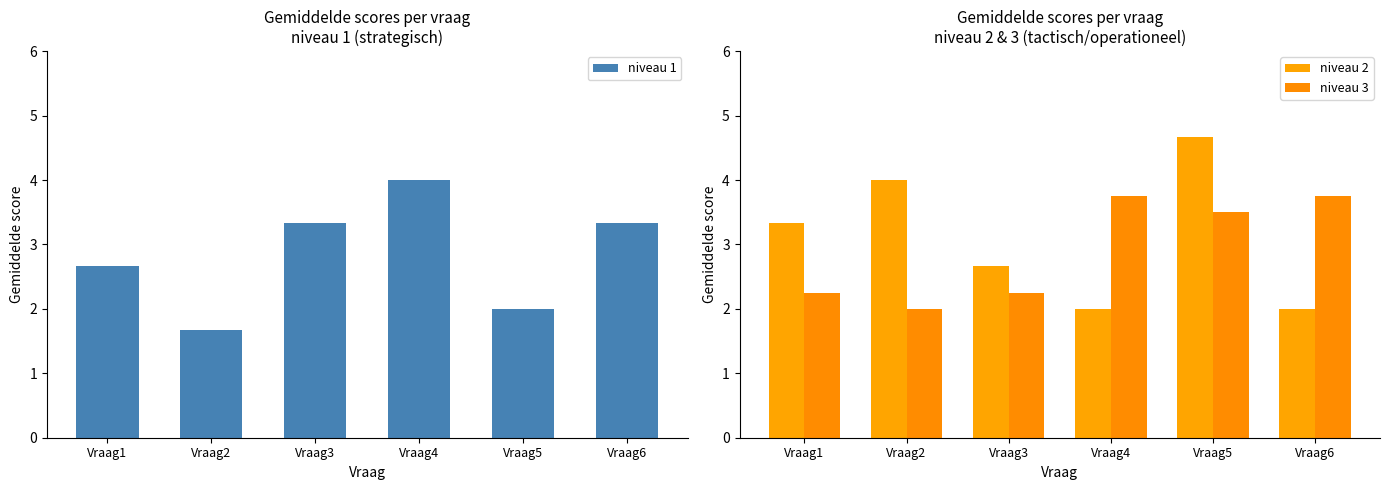

Where is niveau 3 nearest to the value 2?

Vraag2